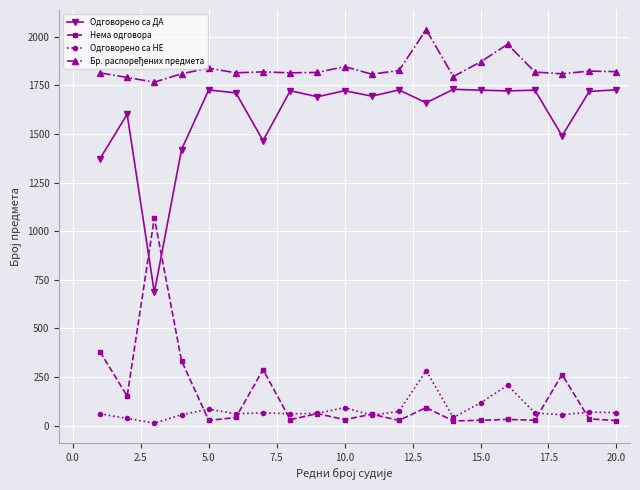

Which series ends up on top after the final intersection of Нема одговора and Одговорено са ДА?

Одговорено са ДА